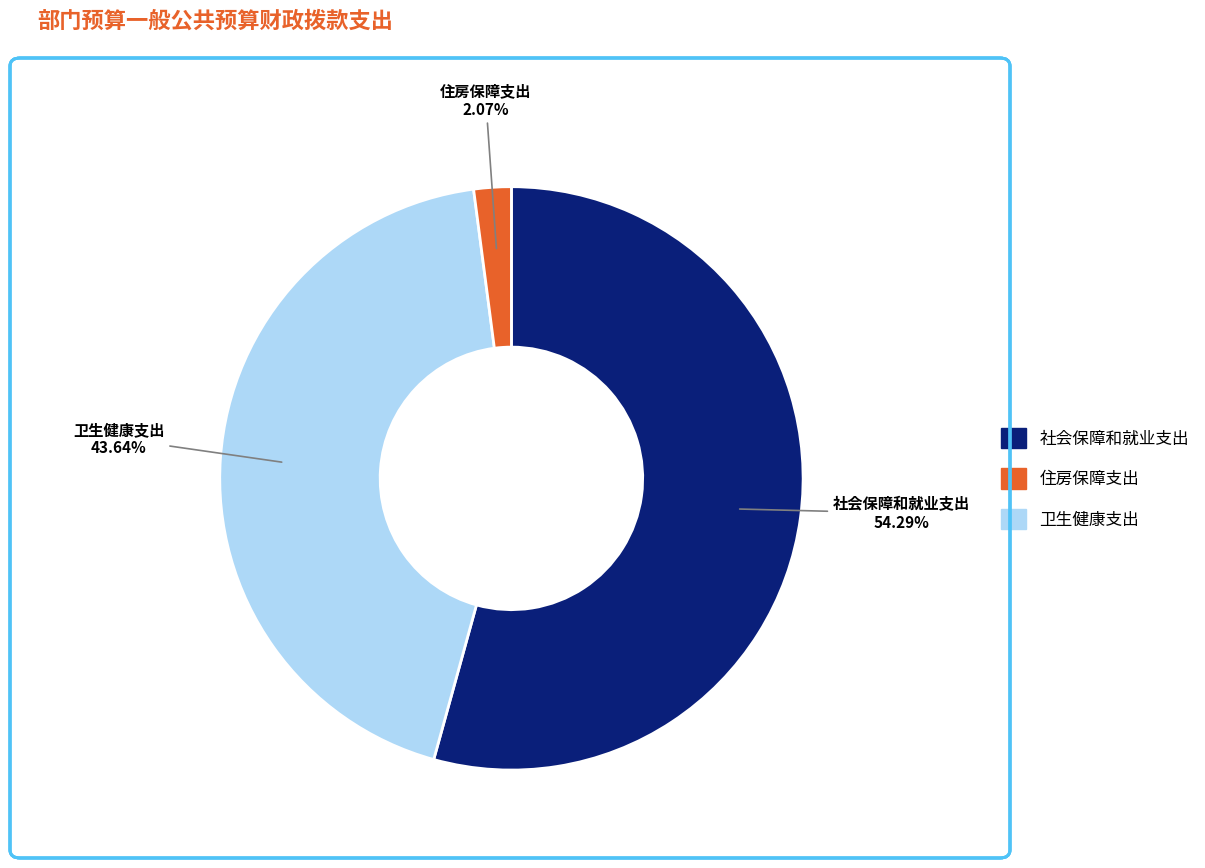

Is there a majority slice in this chart?

Yes